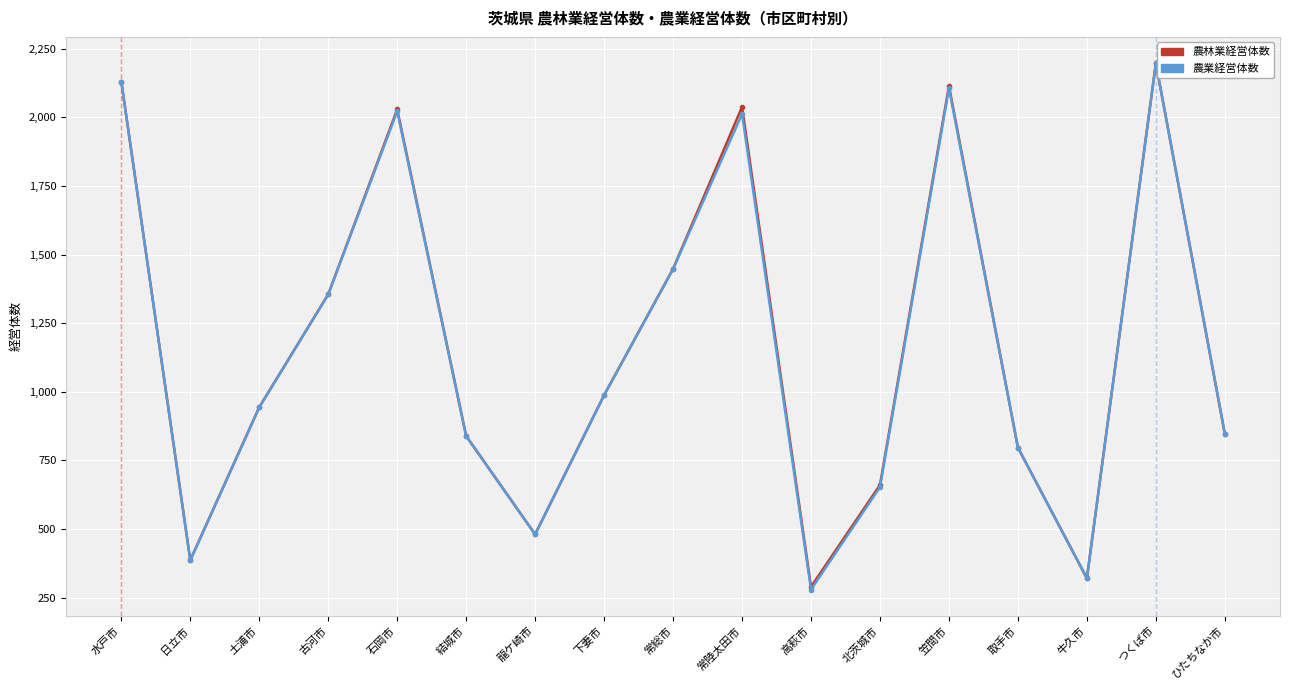

At which category is the sum across all series the highest?

つくば市